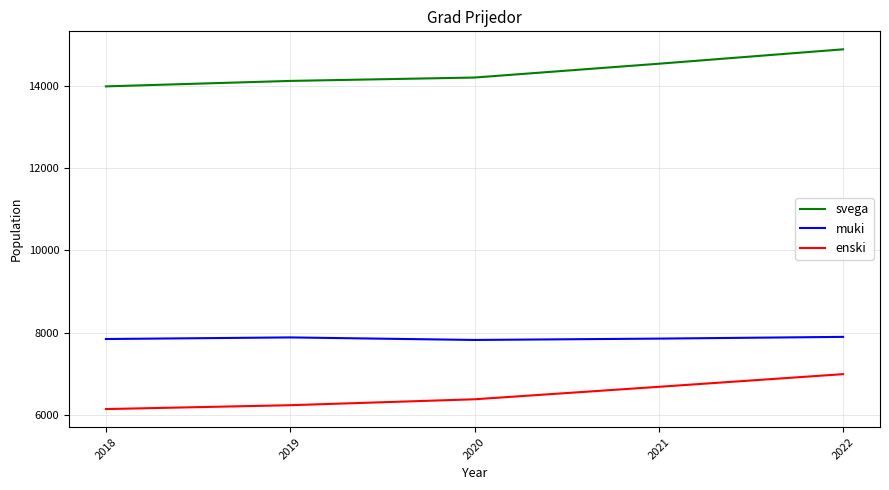

Is it true that enski equals 6235 at 2019?

True